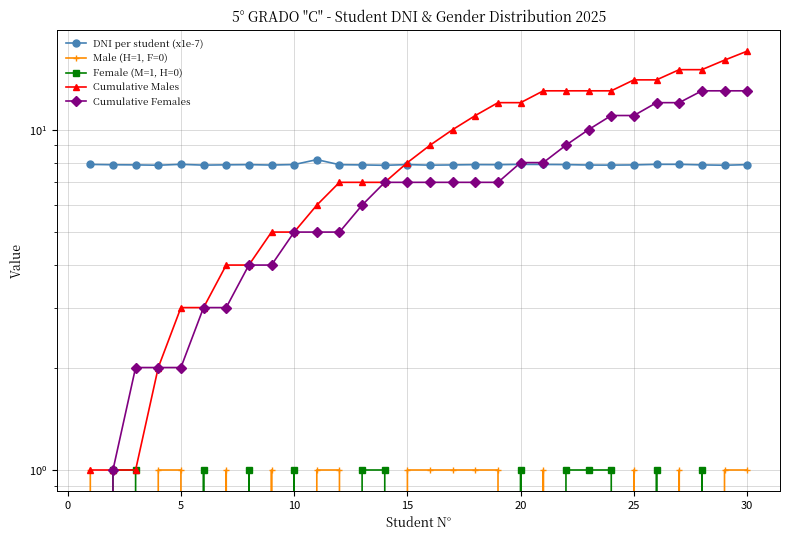

True or false: Male (H=1, F=0) and DNI per student (x1e-7) intersect in this chart.

False